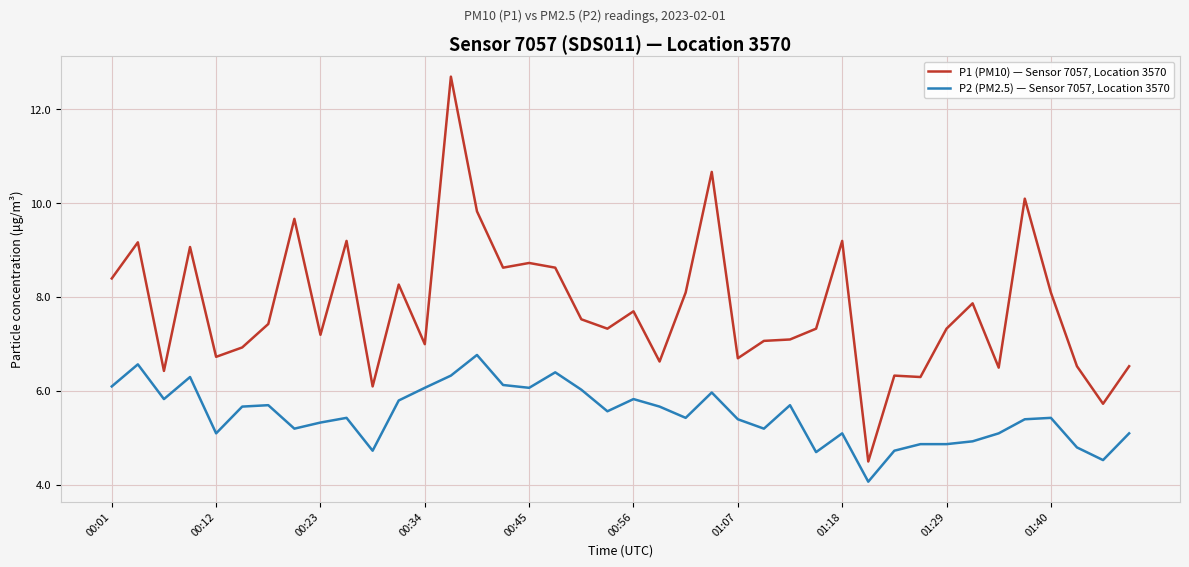

Rank the series by their maximum value, from lowest to highest.

P2 (PM2.5) — Sensor 7057, Location 3570, P1 (PM10) — Sensor 7057, Location 3570